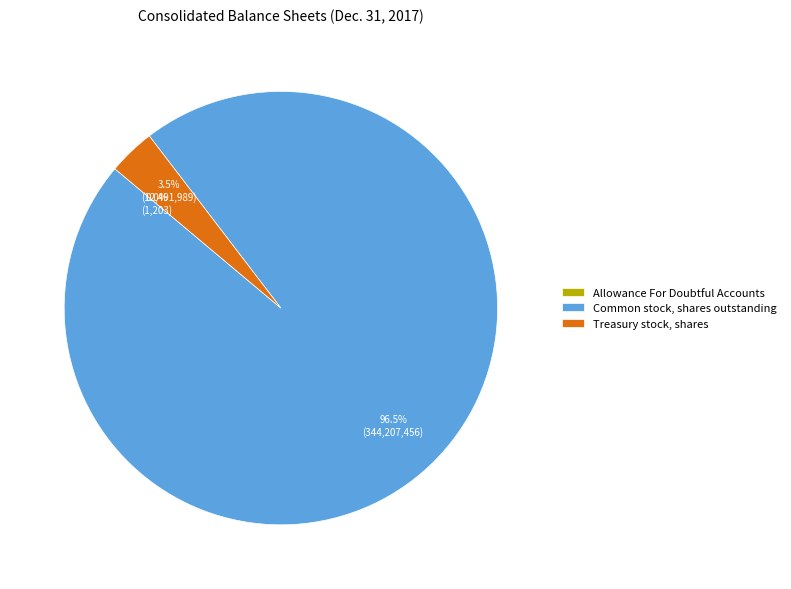

What is the largest slice in the pie chart?

Common stock, shares outstanding